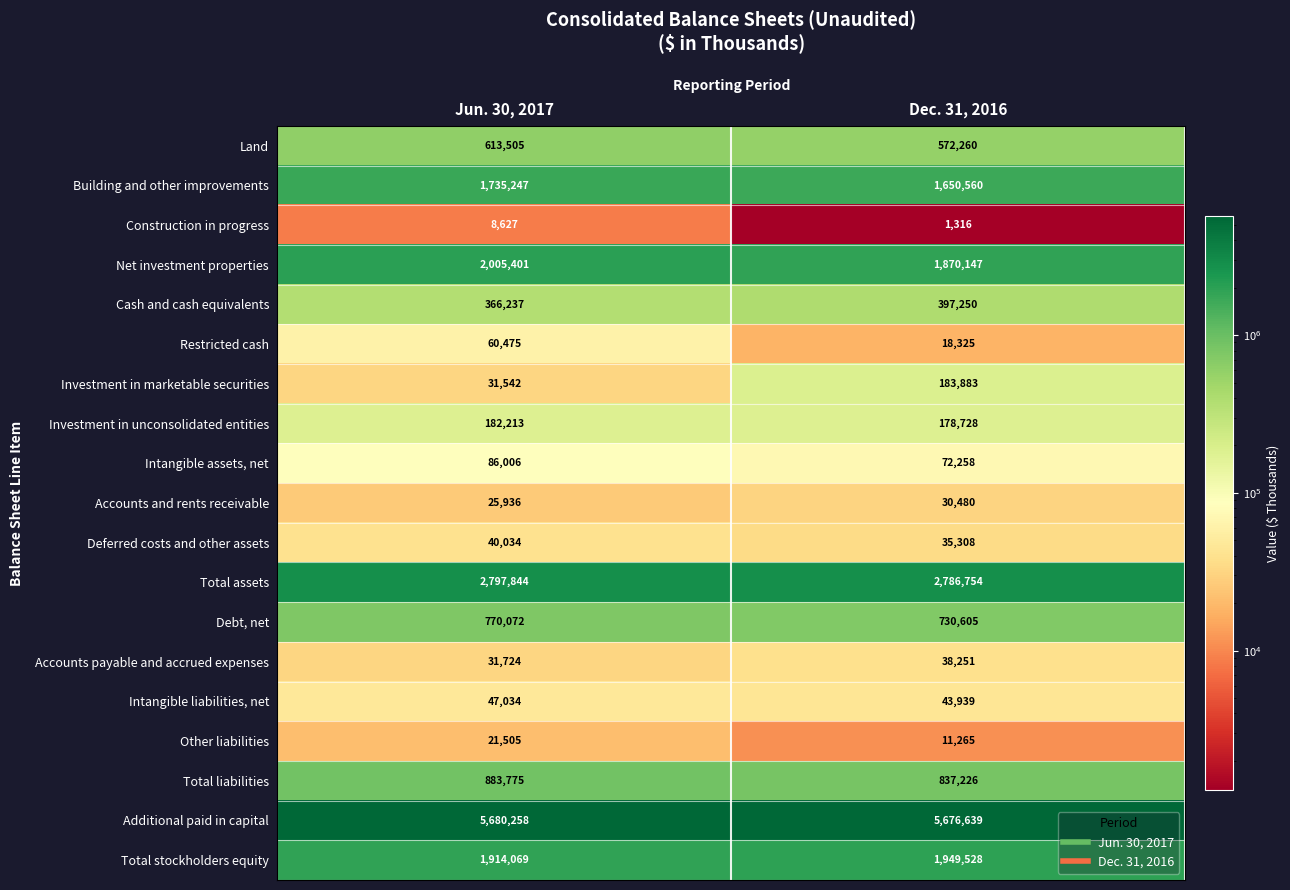

Rank the series at Jun. 30, 2017 from lowest to highest value.

Construction in progress, Other liabilities, Accounts and rents receivable, Investment in marketable securities, Accounts payable and accrued expenses, Deferred costs and other assets, Intangible liabilities, net, Restricted cash, Intangible assets, net, Investment in unconsolidated entities, Cash and cash equivalents, Land, Debt, net, Total liabilities, Building and other improvements, Total stockholders equity, Net investment properties, Total assets, Additional paid in capital